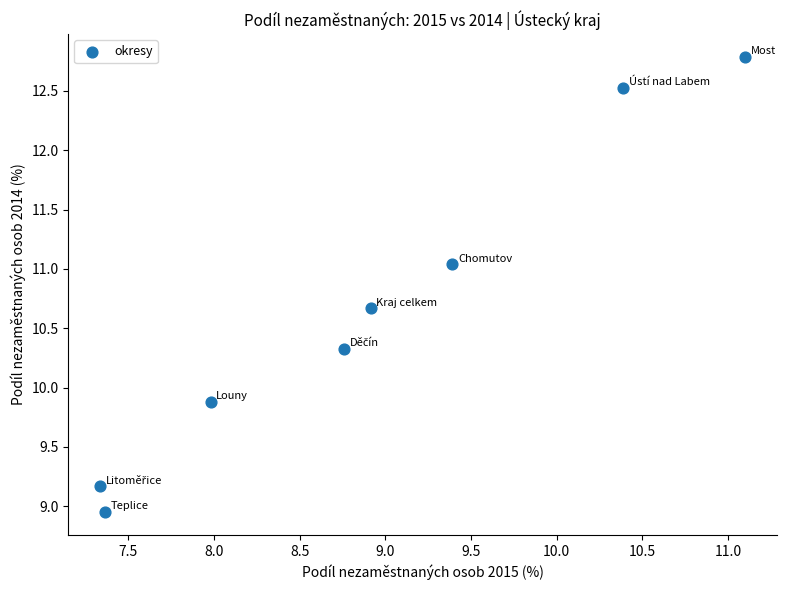

What is the range of X values (max minus min)?

3.8